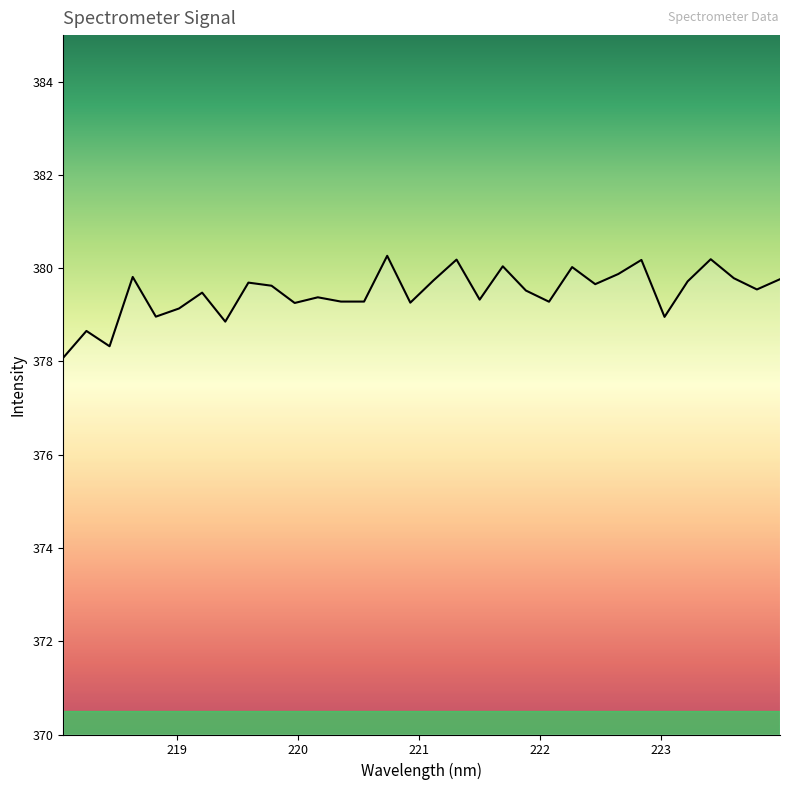

What is the greatest value displayed?

380.3